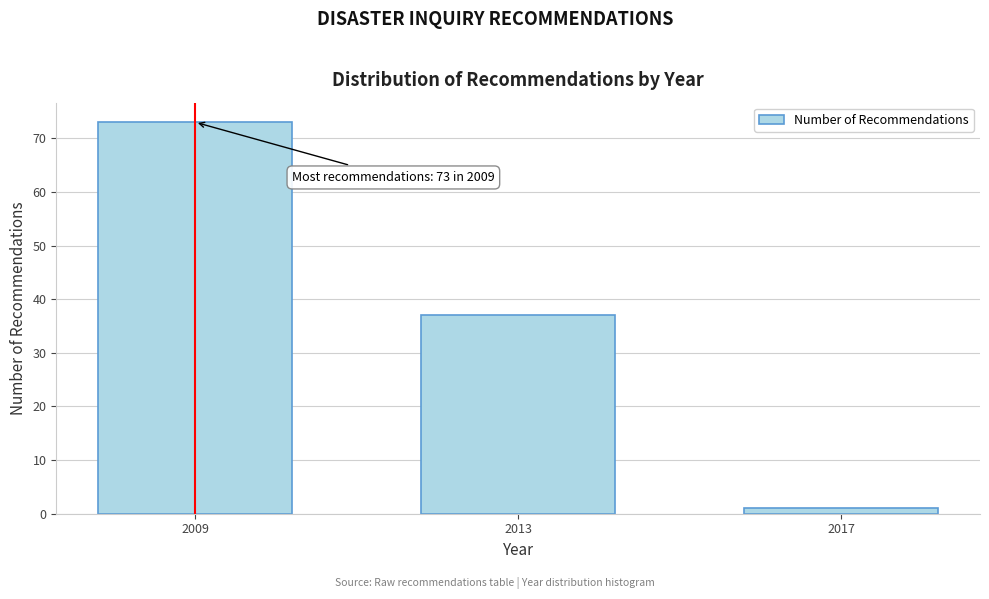

Reading left to right, list all the values displayed in this chart.

2009=73	2013=37	2017=1